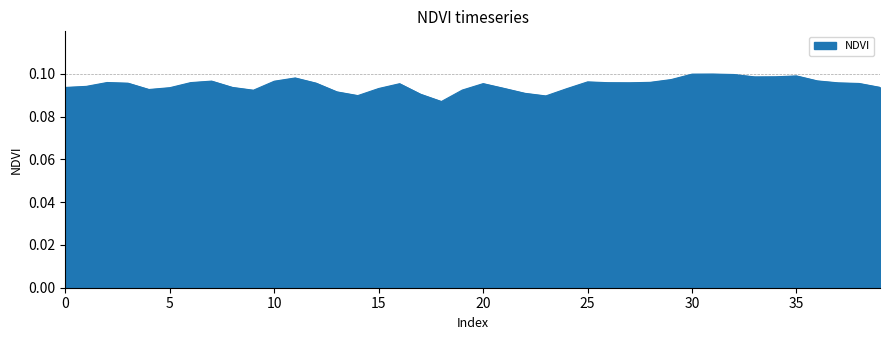

Is it true that the value at 30 is 0.1?

True